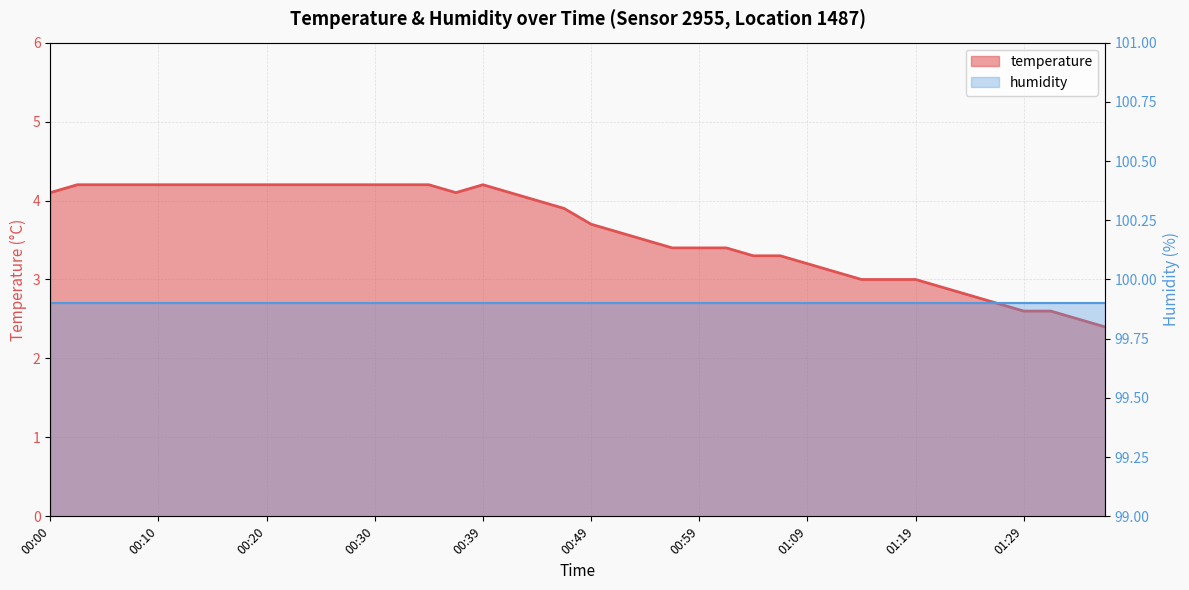

At which category does the chart reach its peak across all series?

00:03